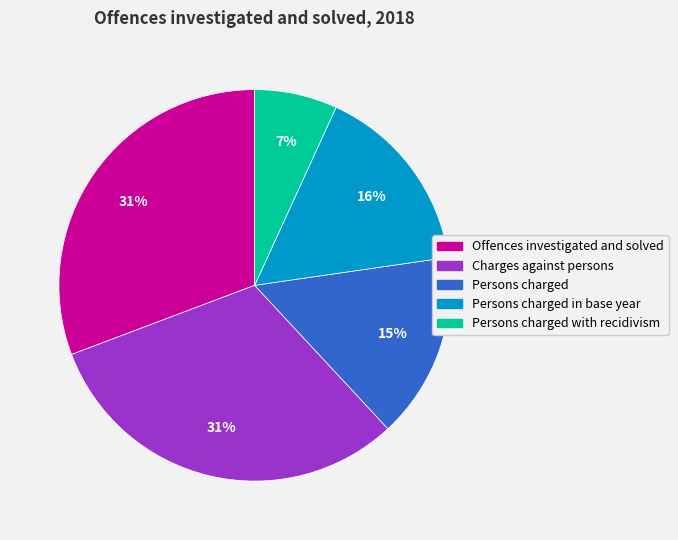

To the nearest percent, what is the average slice percentage?

20%